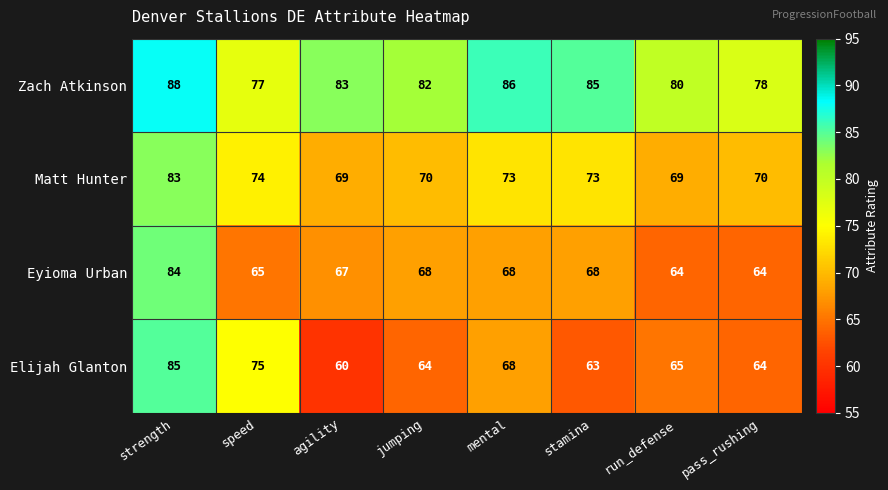

True or false: Eyioma Urban has a value of 68 at mental.

True